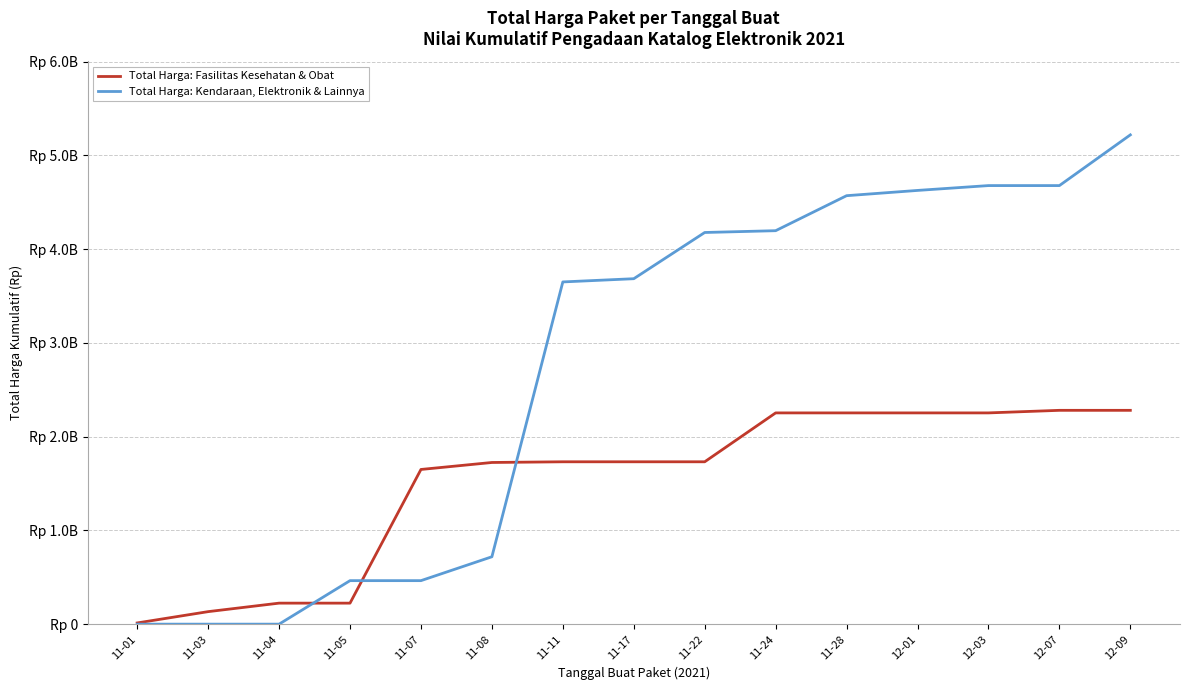

Is the value of Total Harga: Kendaraan, Elektronik & Lainnya at 11-05 greater than the value of Total Harga: Fasilitas Kesehatan & Obat at 11-04?

Yes